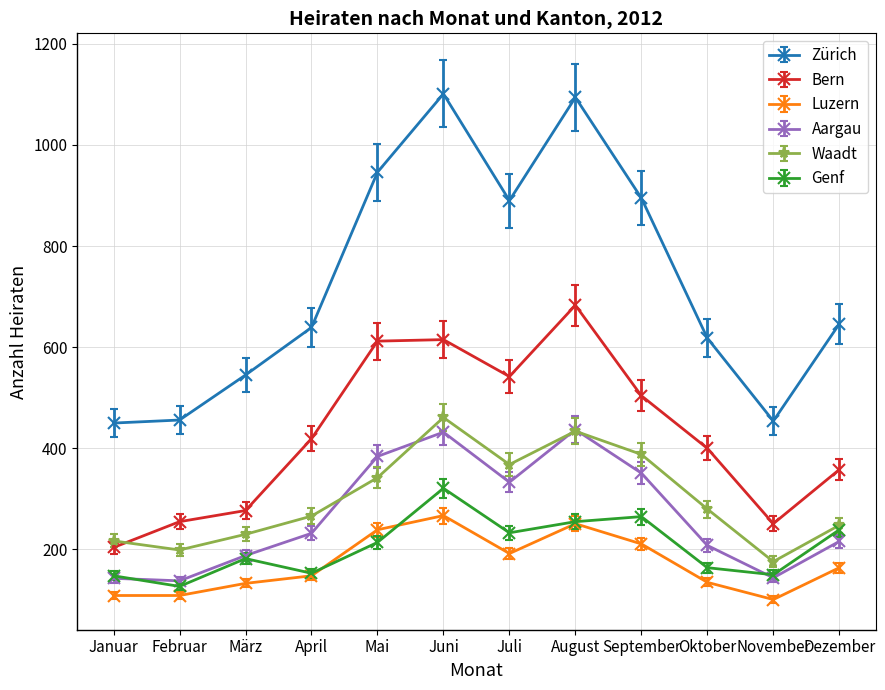

At how many categories does at least one series exceed 118?

12